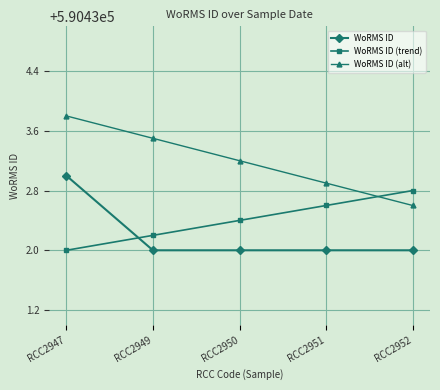

Reading left to right, transcribe all the data shown in this chart.

WoRMS ID: RCC2947=590433.0	RCC2949=590432.0	RCC2950=590432.0	RCC2951=590432.0	RCC2952=590432.0
WoRMS ID (trend): RCC2947=590432.0	RCC2949=590432.2	RCC2950=590432.4	RCC2951=590432.6	RCC2952=590432.8
WoRMS ID (alt): RCC2947=590433.8	RCC2949=590433.5	RCC2950=590433.2	RCC2951=590432.9	RCC2952=590432.6